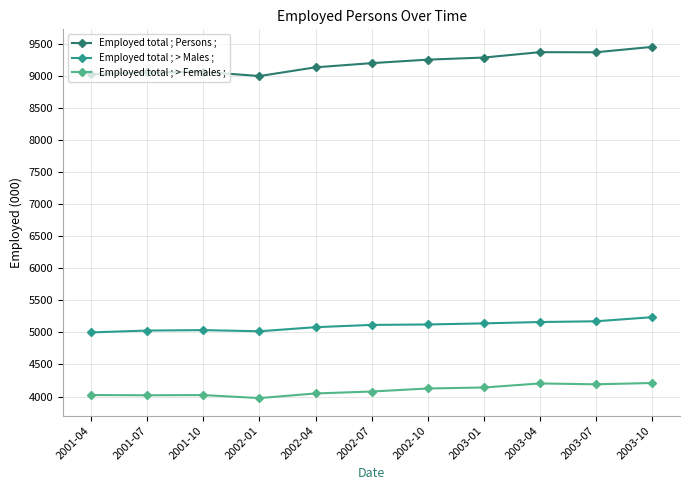

In Employed total ; > Males ;, how many points are higher than both neighbors (excluding endpoints)?

1